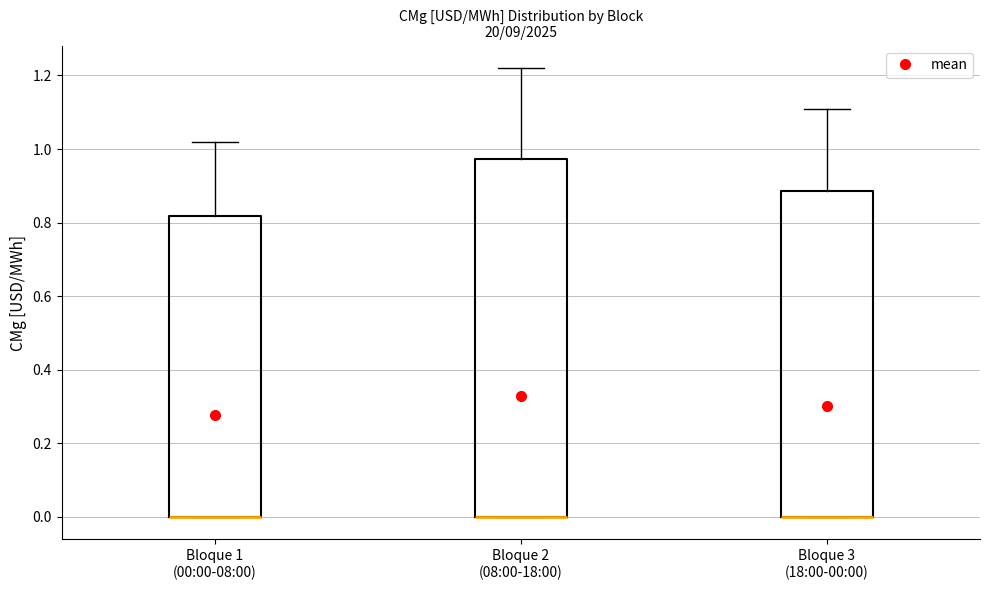

Reading left to right, transcribe this box plot: for each box, give where its median line is, the range the box spans, and where its two whiskers end, as read against the y-axis. The values are not printed on the chart, so give them approximately, as read against the axis.

Bloque 1 (00:00-08:00): median 0.00 (drawn on the box's lower edge), box 0.00 to 0.82, whiskers 0.00 to 1.02
Bloque 2 (08:00-18:00): median 0.00 (drawn on the box's lower edge), box 0.00 to 0.98, whiskers 0.00 to 1.22
Bloque 3 (18:00-00:00): median 0.00 (drawn on the box's lower edge), box 0.00 to 0.88, whiskers 0.00 to 1.12